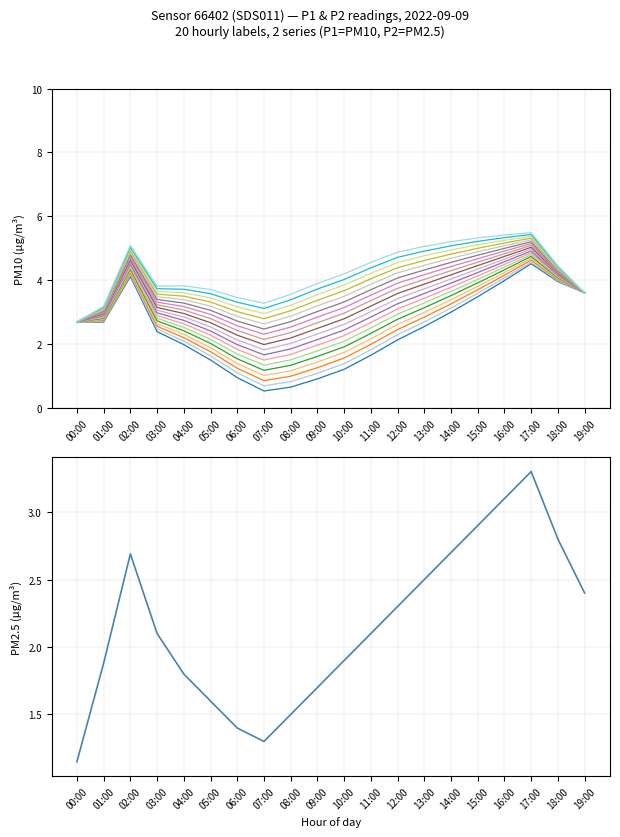

Which series has the largest range (max minus min)?

P1